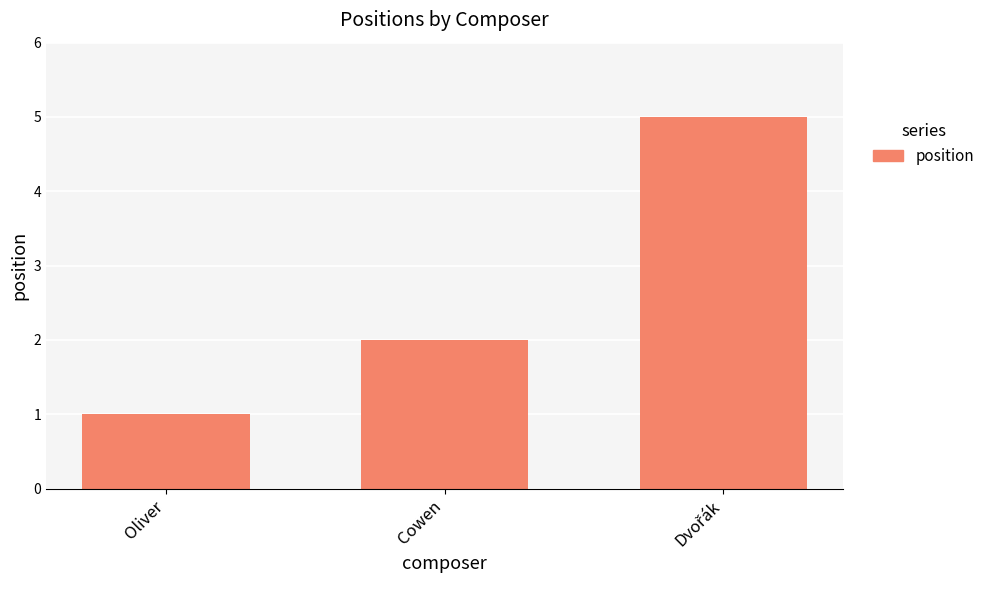

Which category has the lowest value across all series?

Oliver